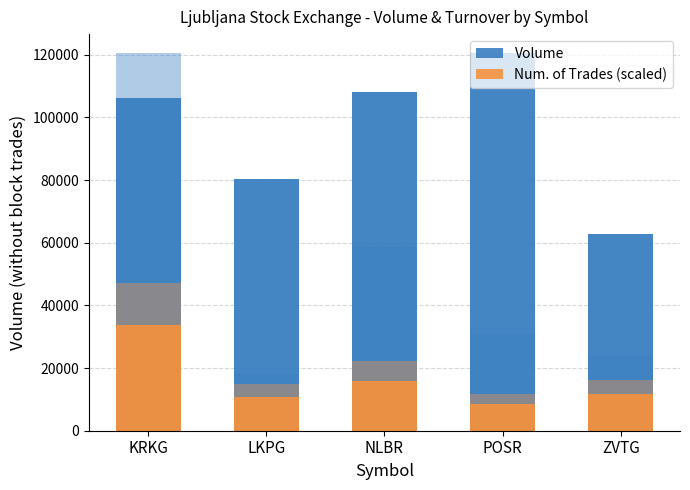

At how many categories does at least one series exceed 21992?

5